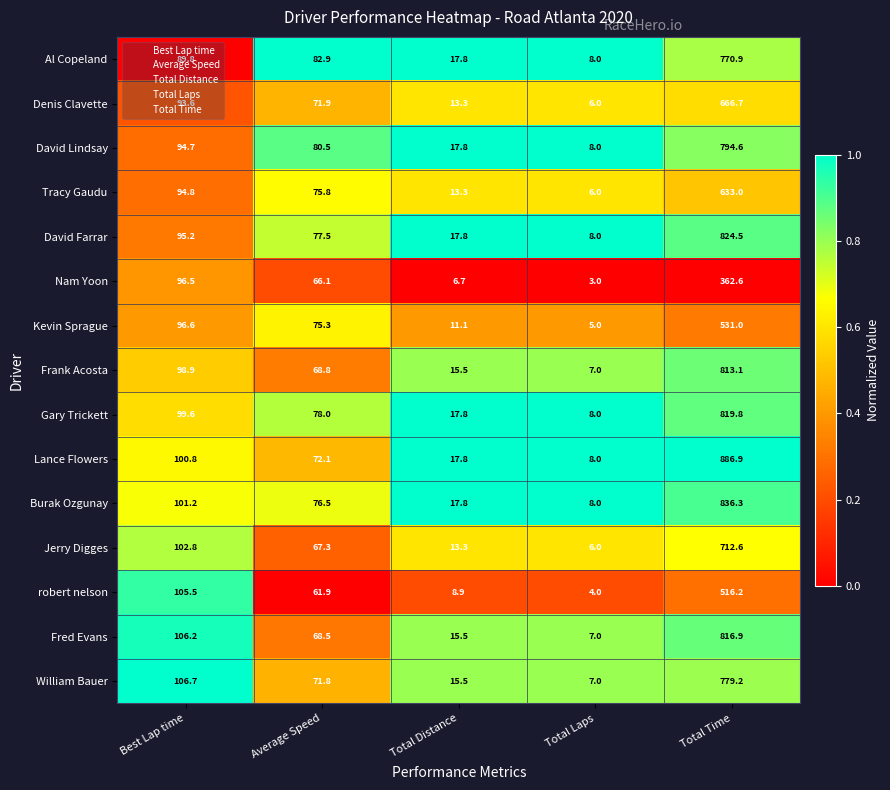

At which category does the chart reach its peak across all series?

Total Time